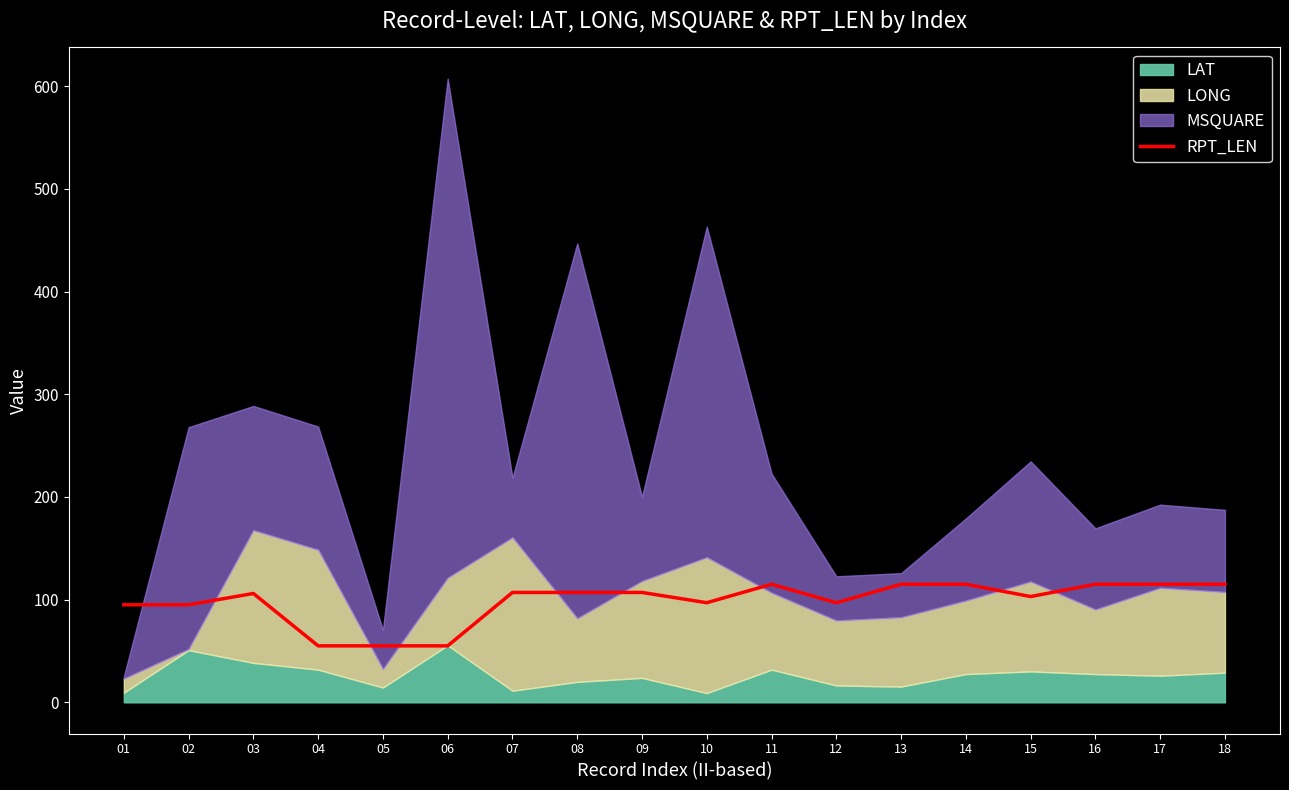

The value of RPT_LEN at 18 is 167. True or false?

False